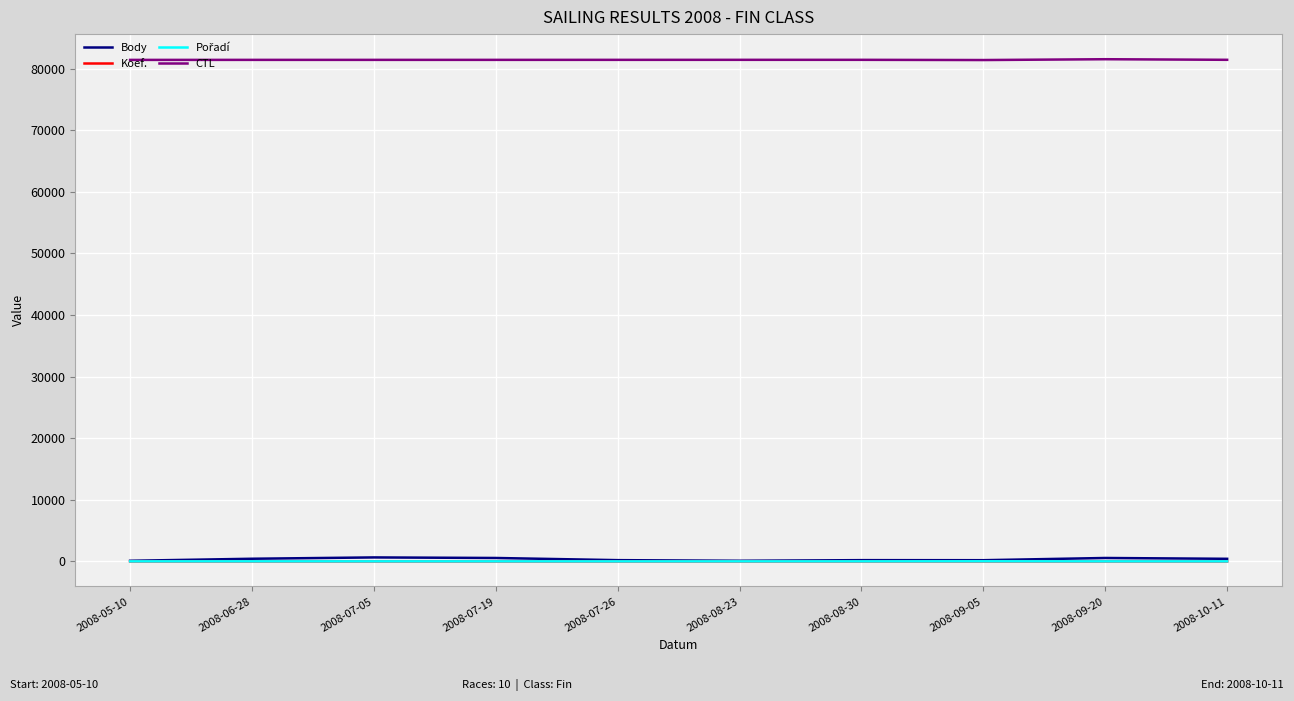

Which series has the widest spread of values?

Body